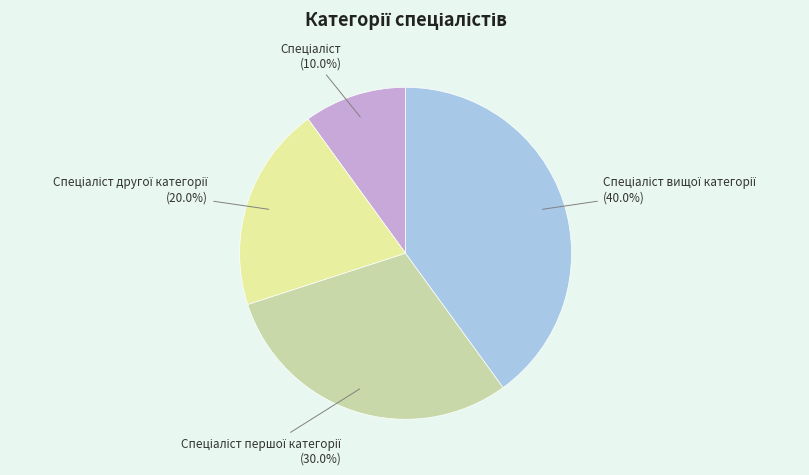

Does any single category account for the majority?

No